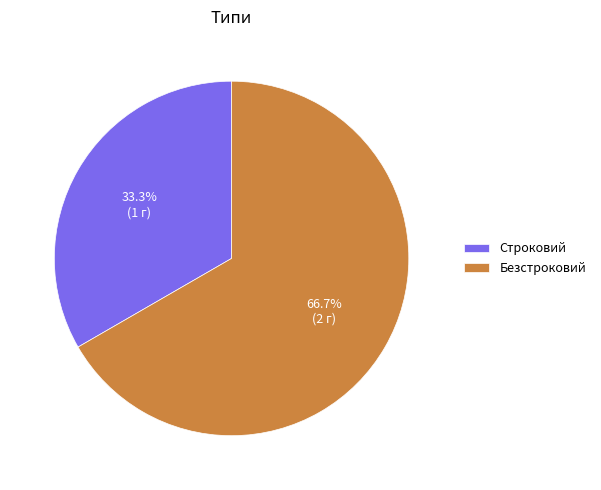

To the nearest percent, what is the combined percentage of Строковий and Безстроковий?

100%